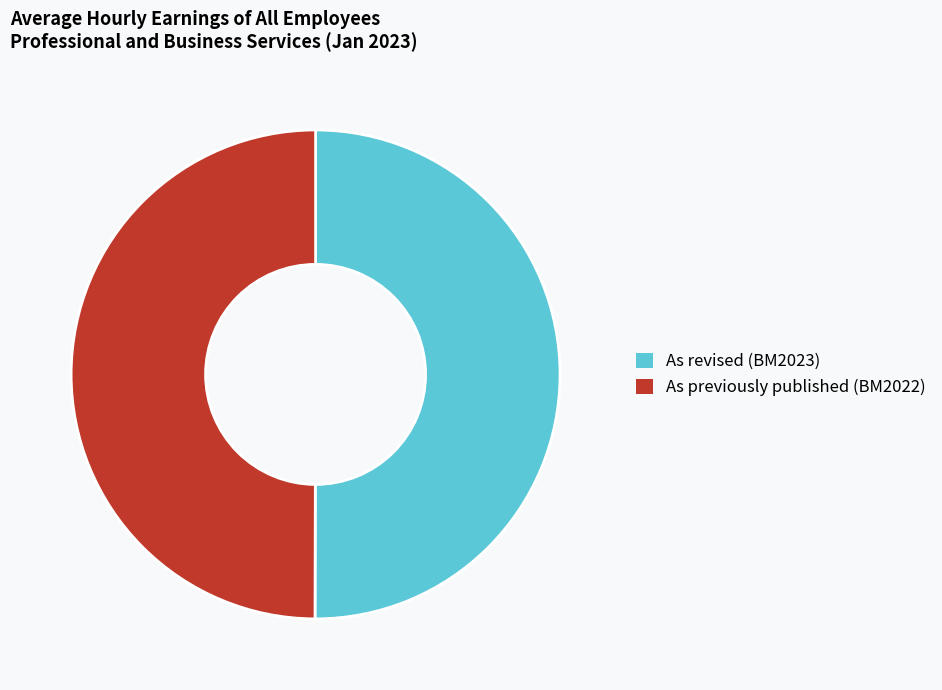

Is the sum of As revised (BM2023) and As previously published (BM2022) greater than half?

Yes